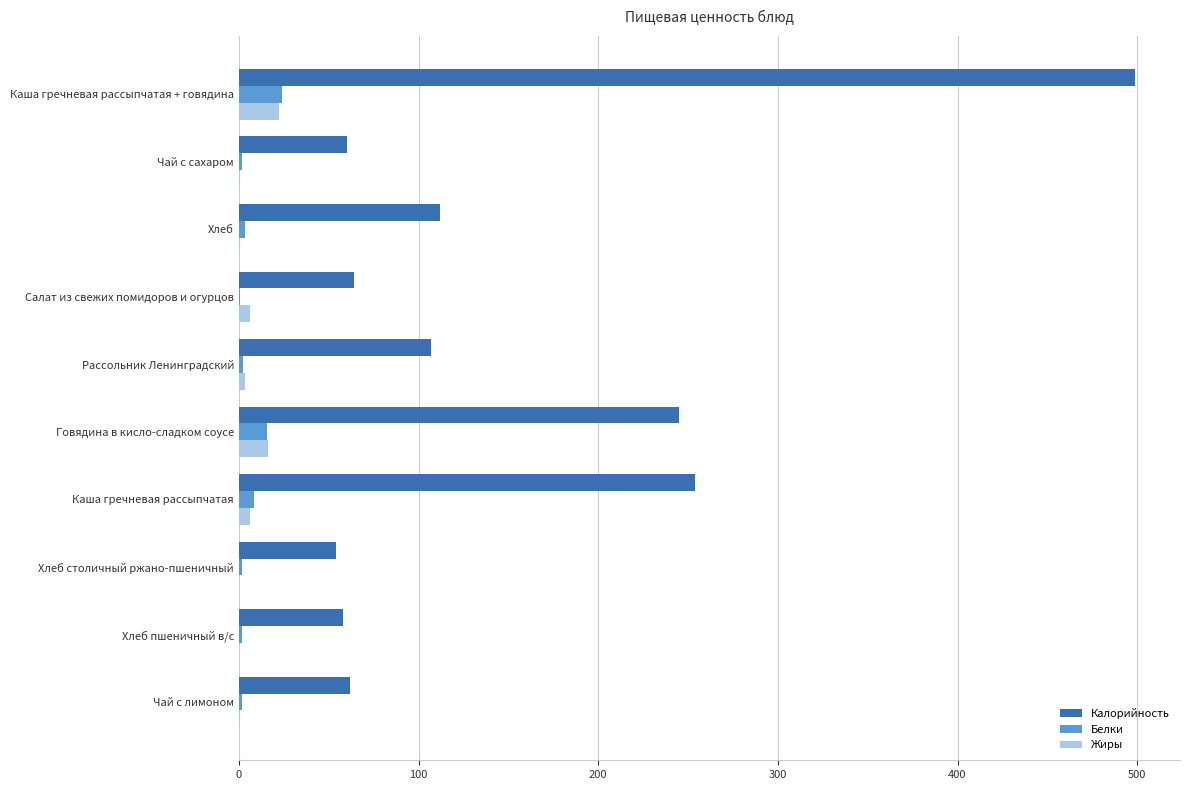

What is the sum of all Белки values?

60.5